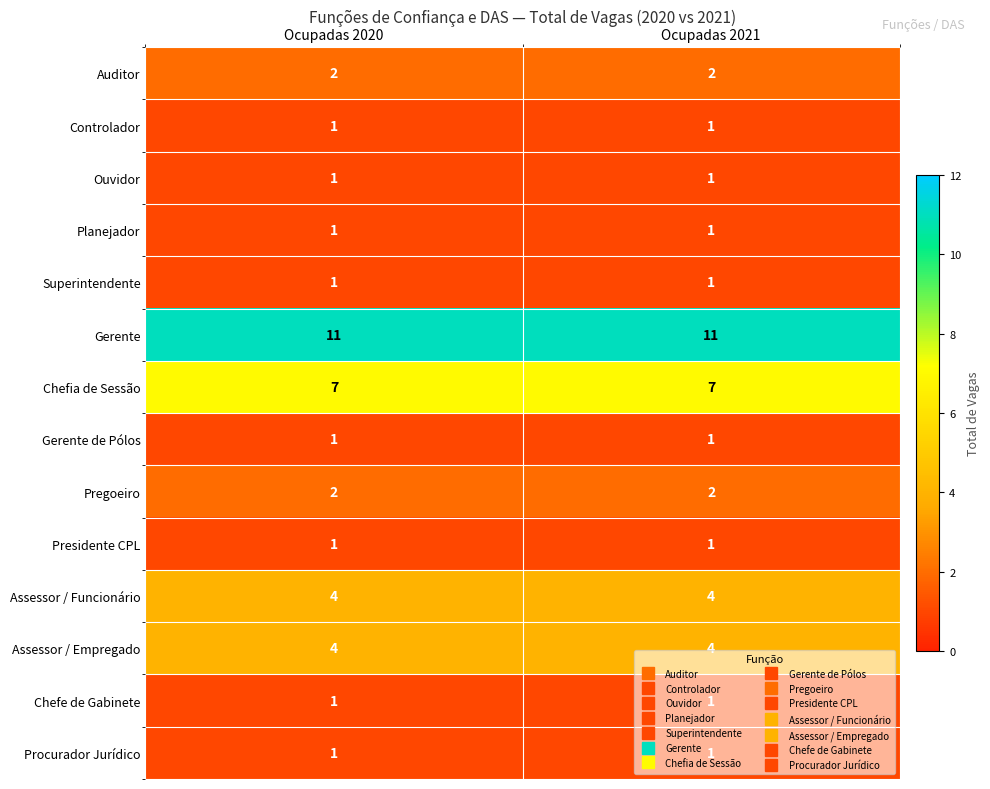

What value does the Assessor / Funcionário series have at Ocupadas 2020?

4